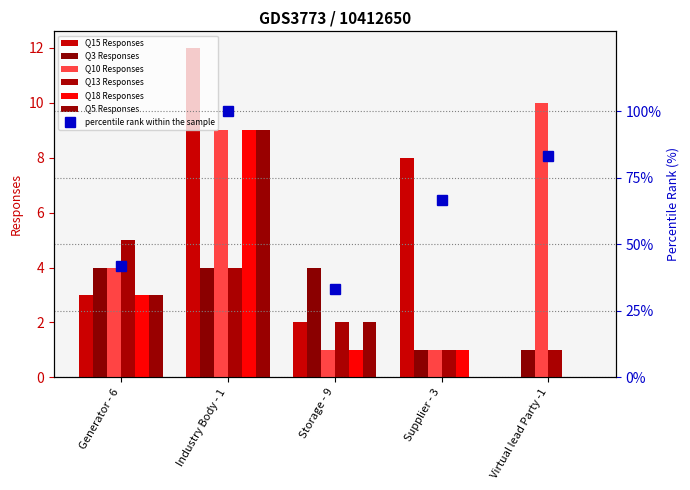

Where does the Q10 Responses series first go above 4?

Industry Body - 1